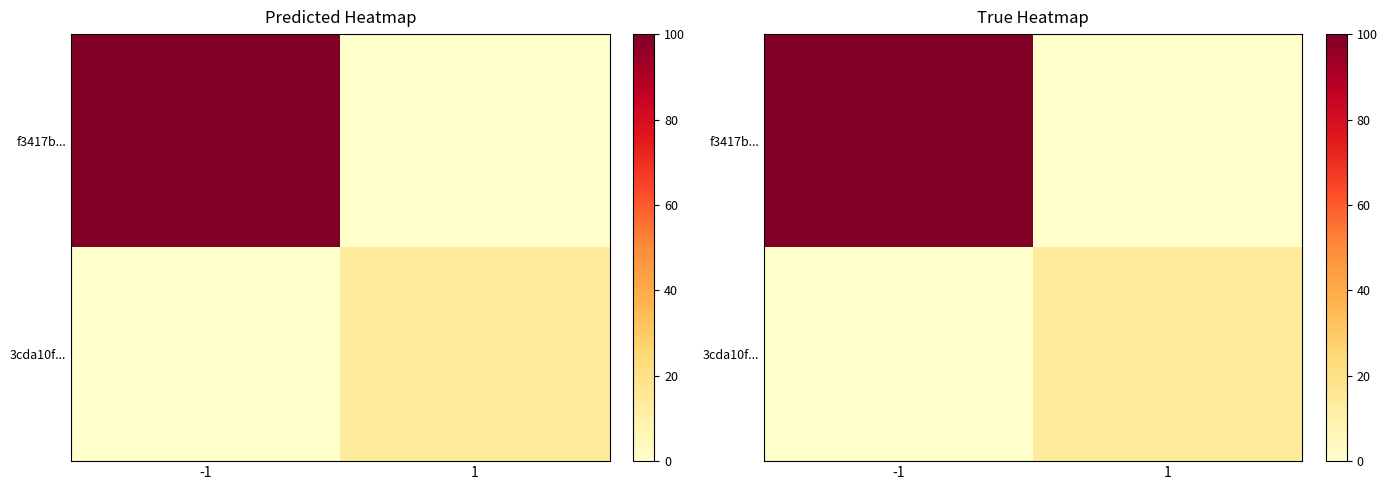

Which label corresponds to the largest value in the chart?

-1